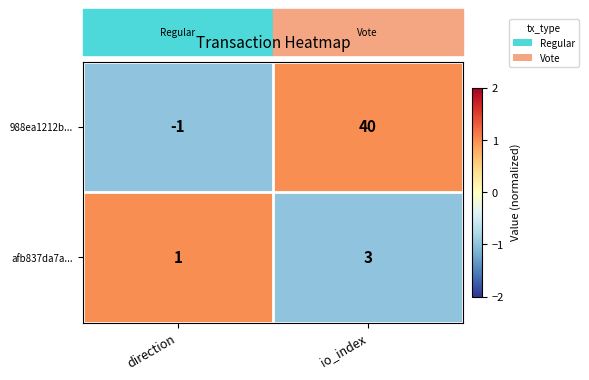

What is the minimum value shown in the chart?

-1